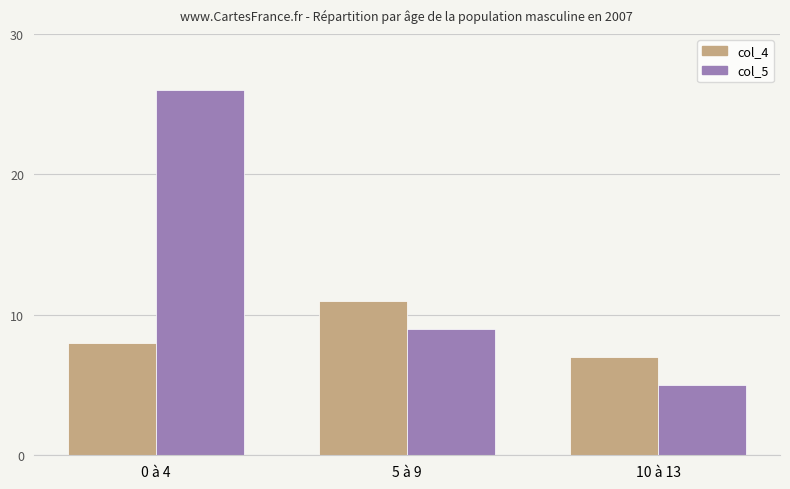

True or false: col_5 has a value of 37 at 0 à 4.

False